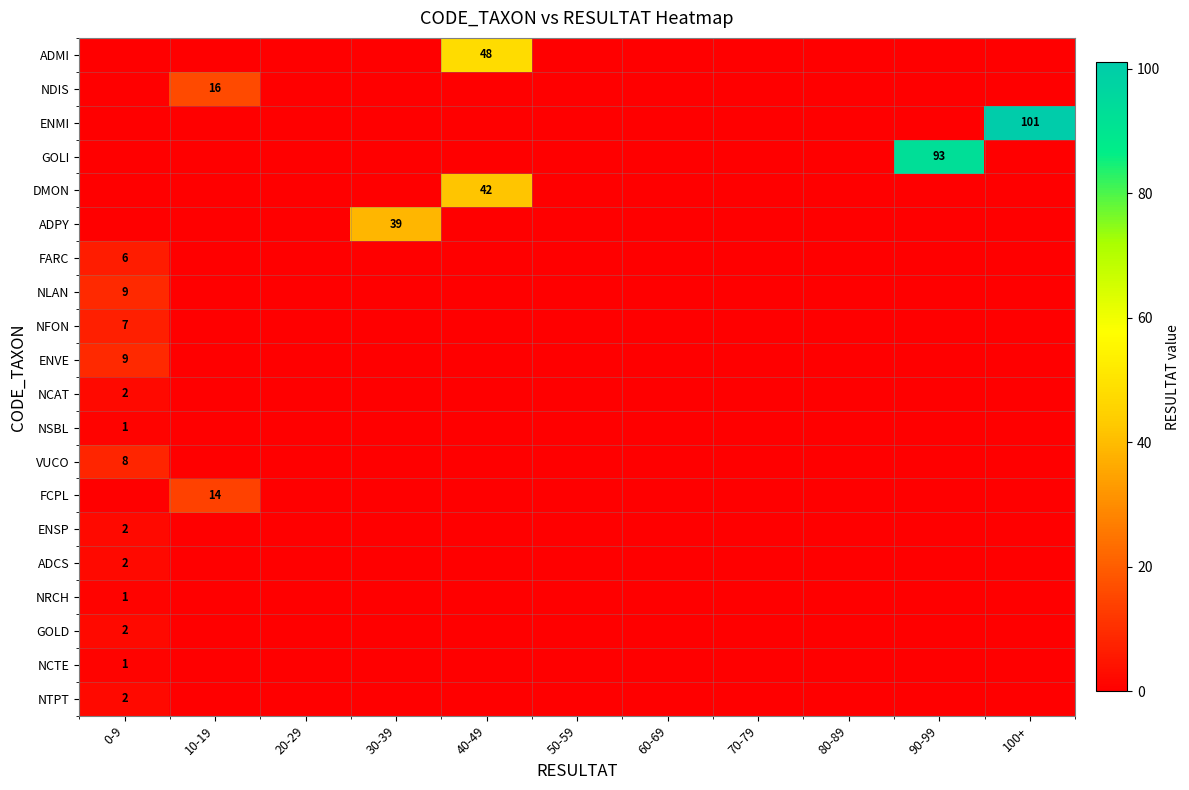

Which series has the largest range (max minus min)?

ENMI